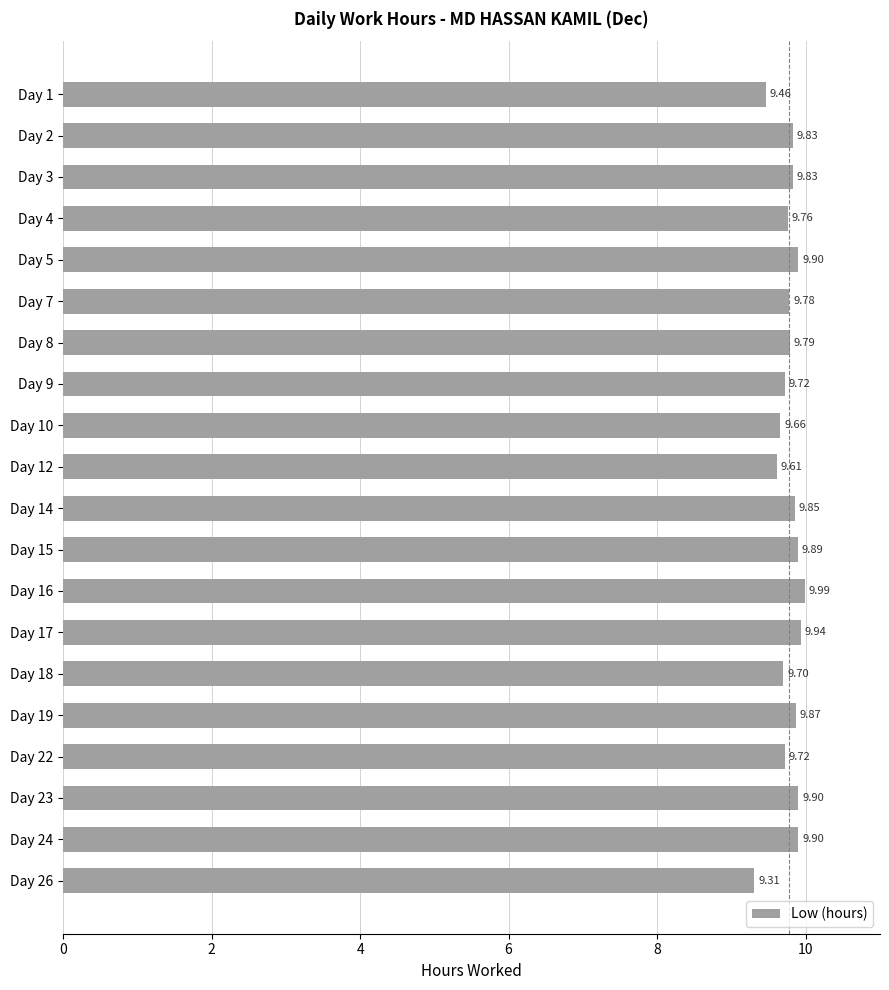

What is the sum of the values at Day 10 and Day 3?

19.5